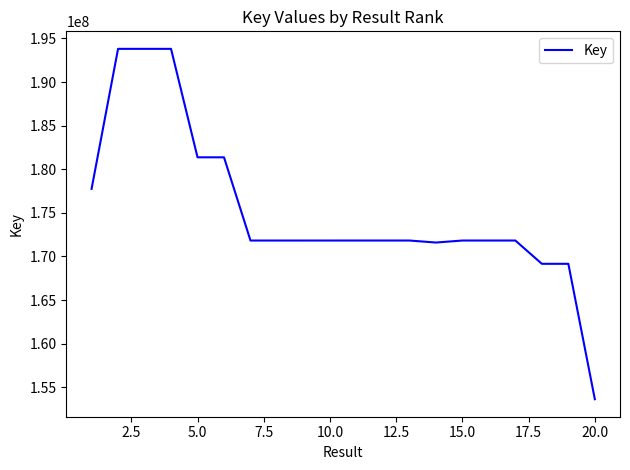

What is the maximum value shown in the chart?

193805358